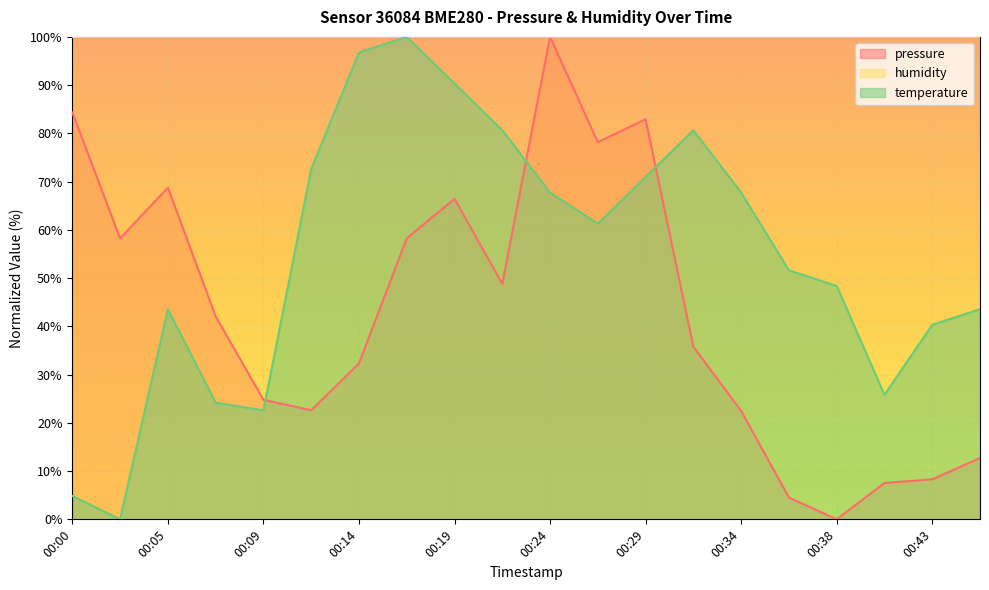

What is the maximum value shown in the chart?

100.0